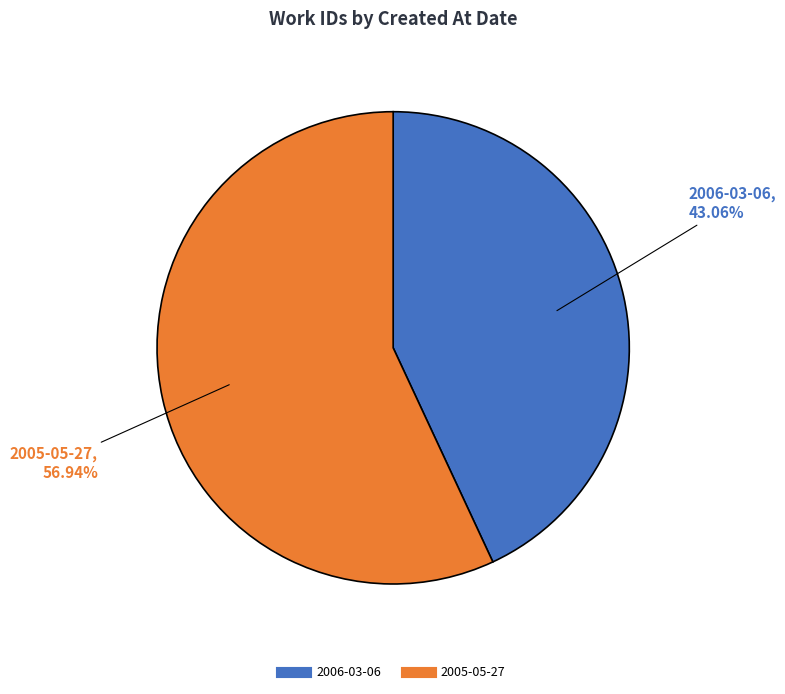

True or false: 2005-05-27 accounts for 57% of the total.

True